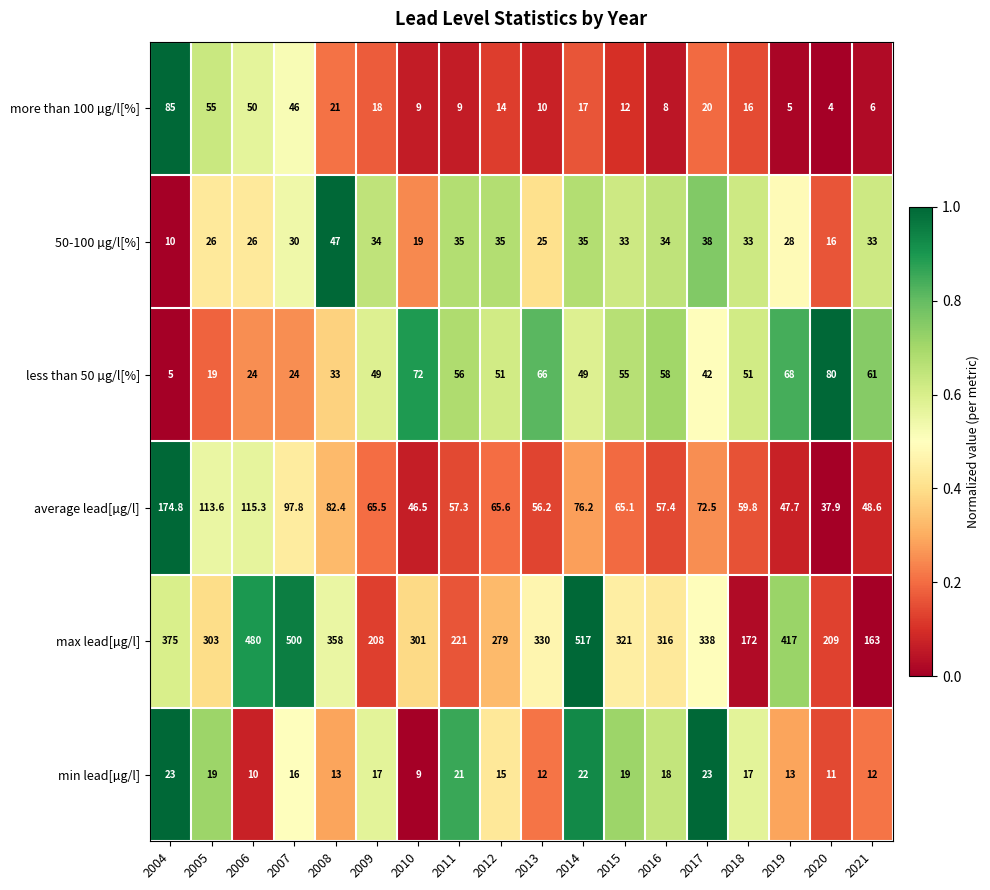

Is it true that average lead[µg/l] equals 45.8 at 2008?

False